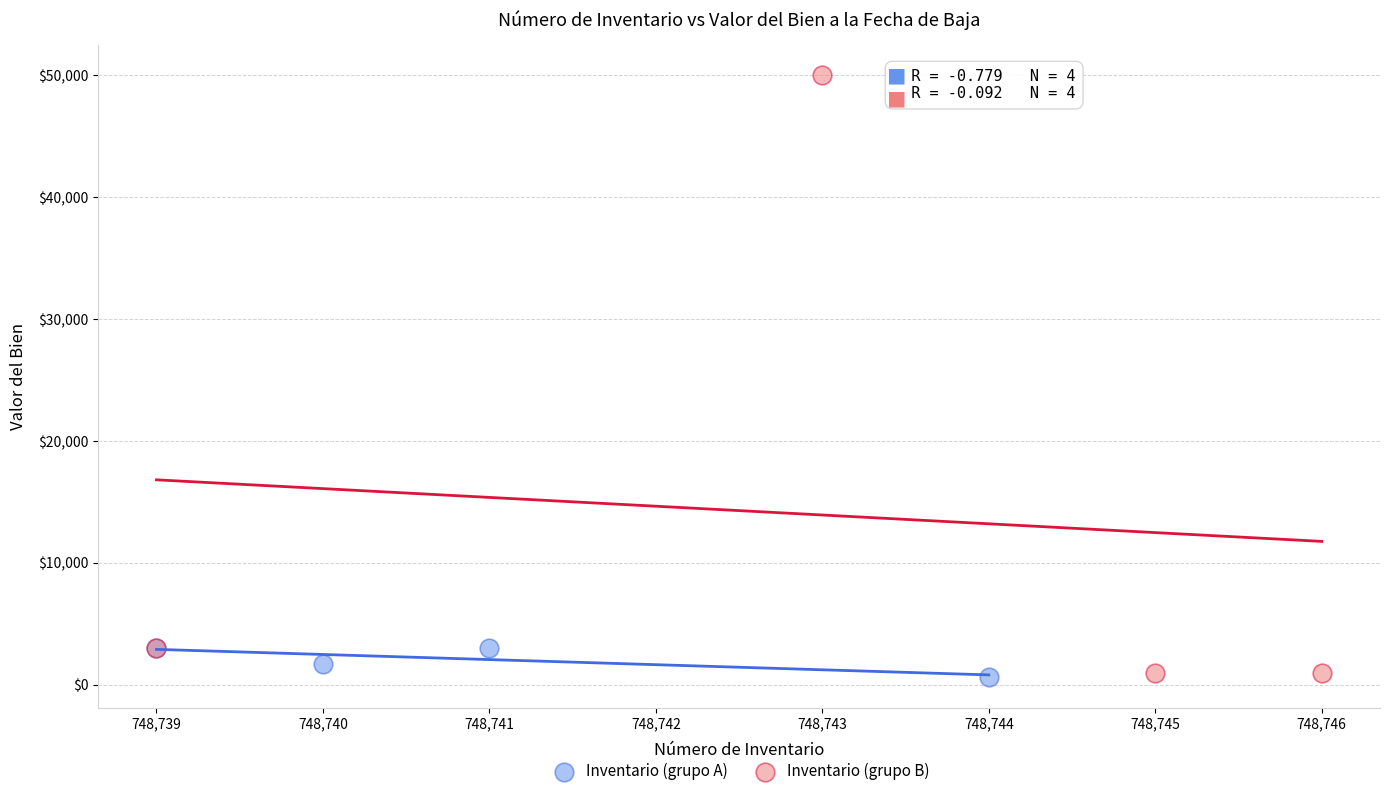

Which series reaches the maximum Y coordinate?

Inventario (grupo B)